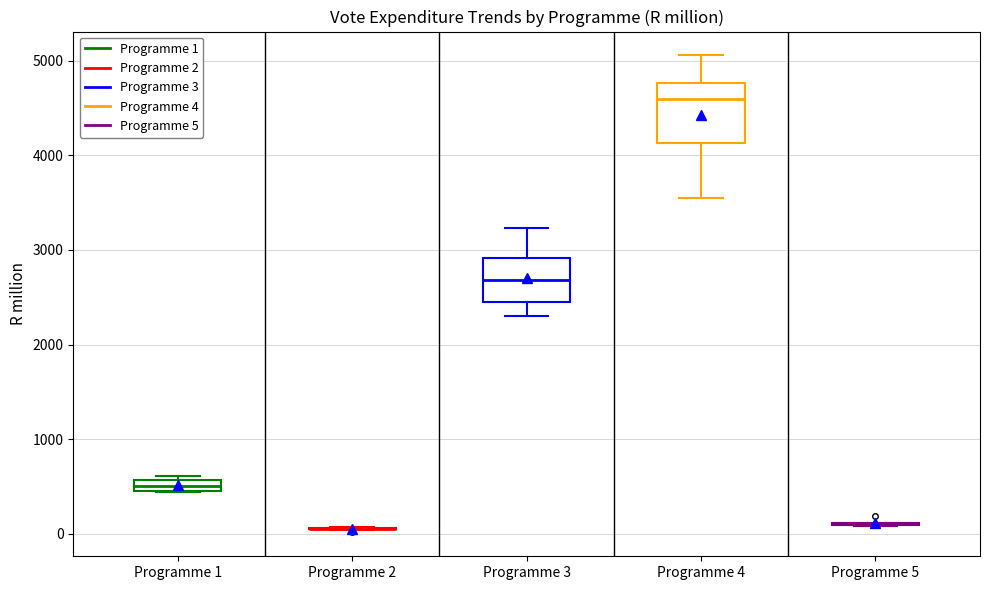

Which box is the tallest, from its lower edge to its upper edge?

Programme 4